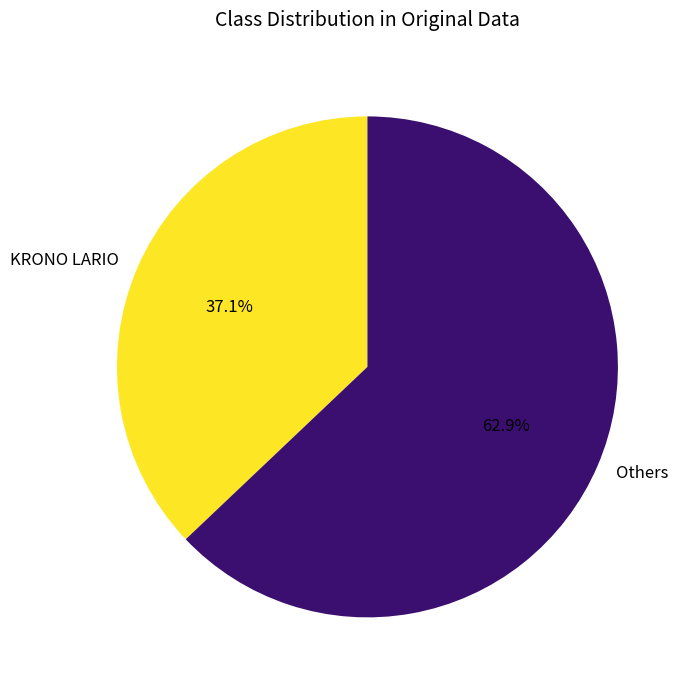

What is the ratio of the value at KRONO LARIO to the value at Others?

0.6